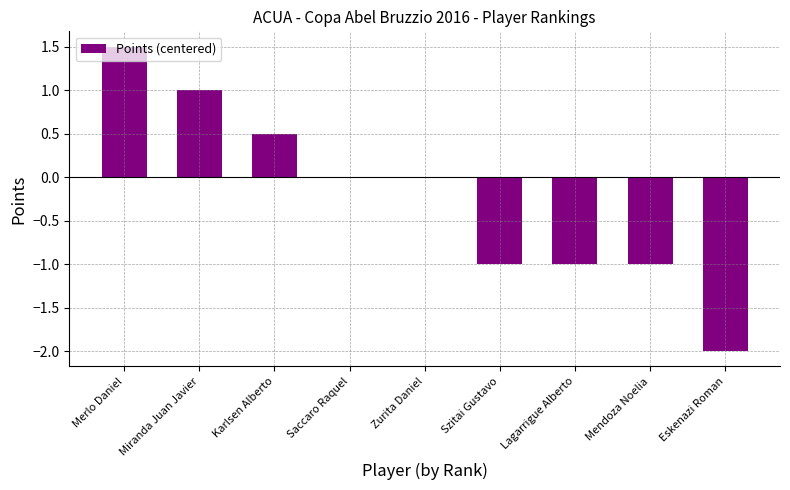

Read the value at Miranda Juan Javier.

1.0